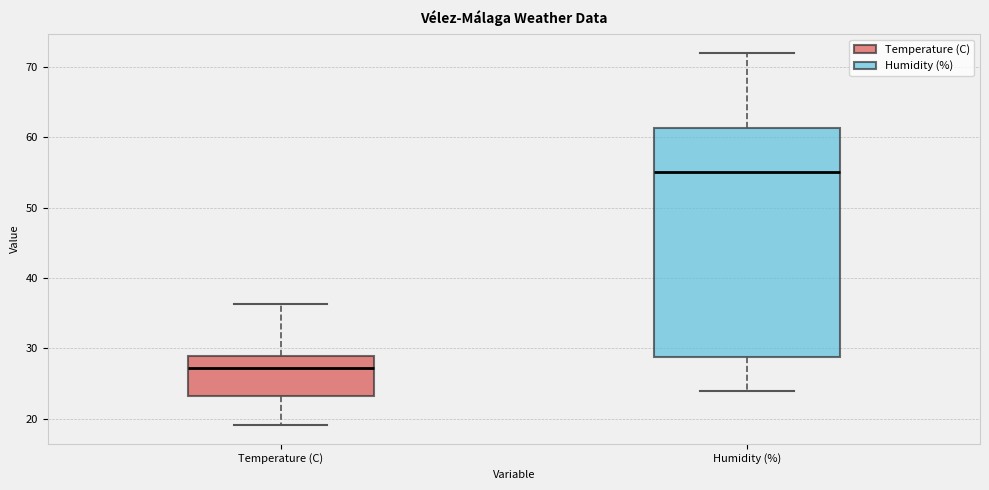

Reading left to right, transcribe this box plot: for each box, give where its median line is, the range the box spans, and where its two whiskers end, as read against the y-axis. The values are not printed on the chart, so give them approximately, as read against the axis.

Temperature (C): median 27, box 23 to 29, whiskers 19 to 36
Humidity (%): median 55, box 29 to 61, whiskers 24 to 72